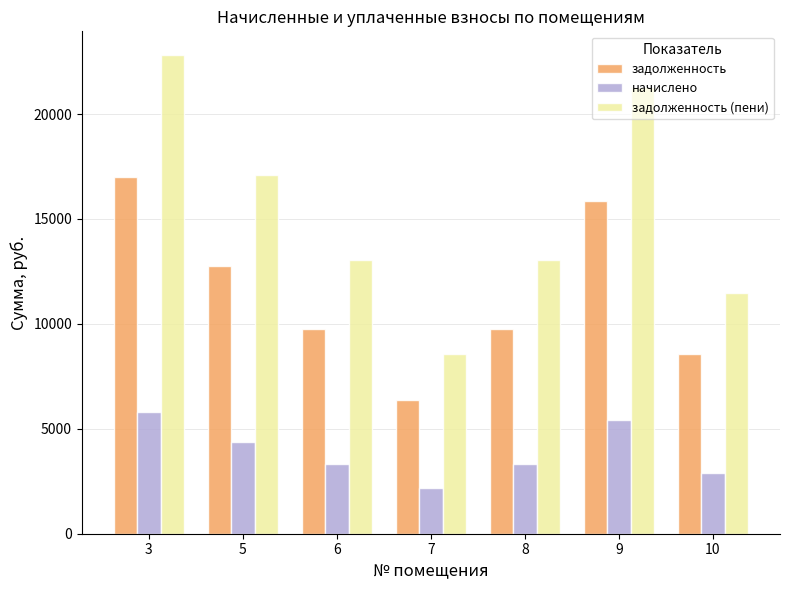

True or false: начислено has a value of 3320.4 at 8.

True